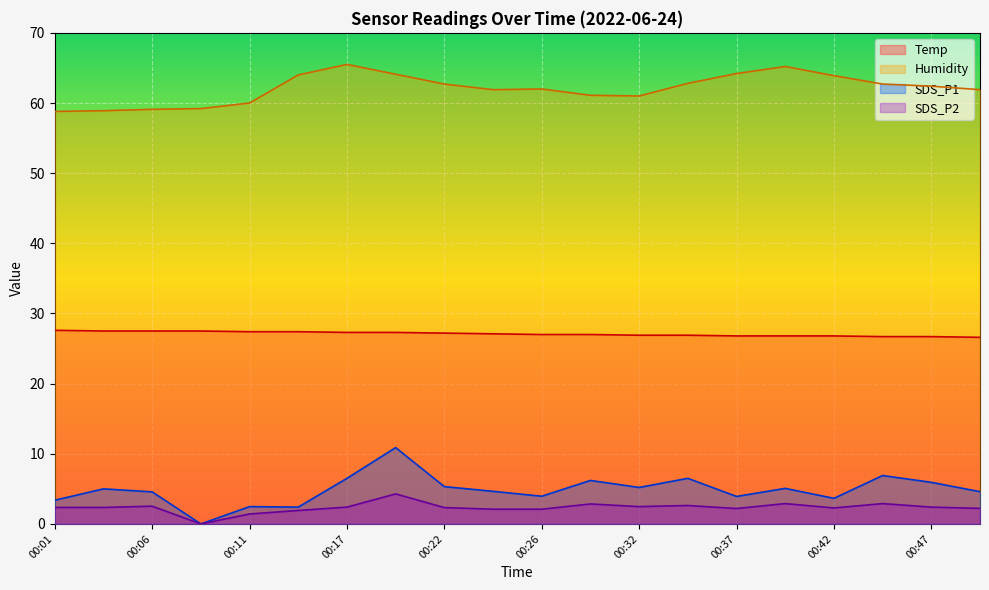

What is the lowest value of the Temp series?

26.6